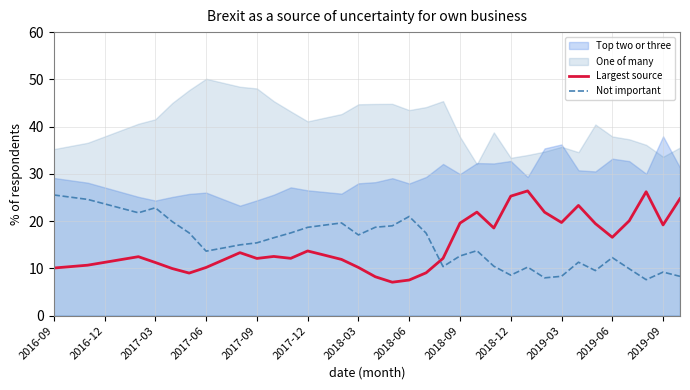

What is the lowest value of the Largest source series?

7.1